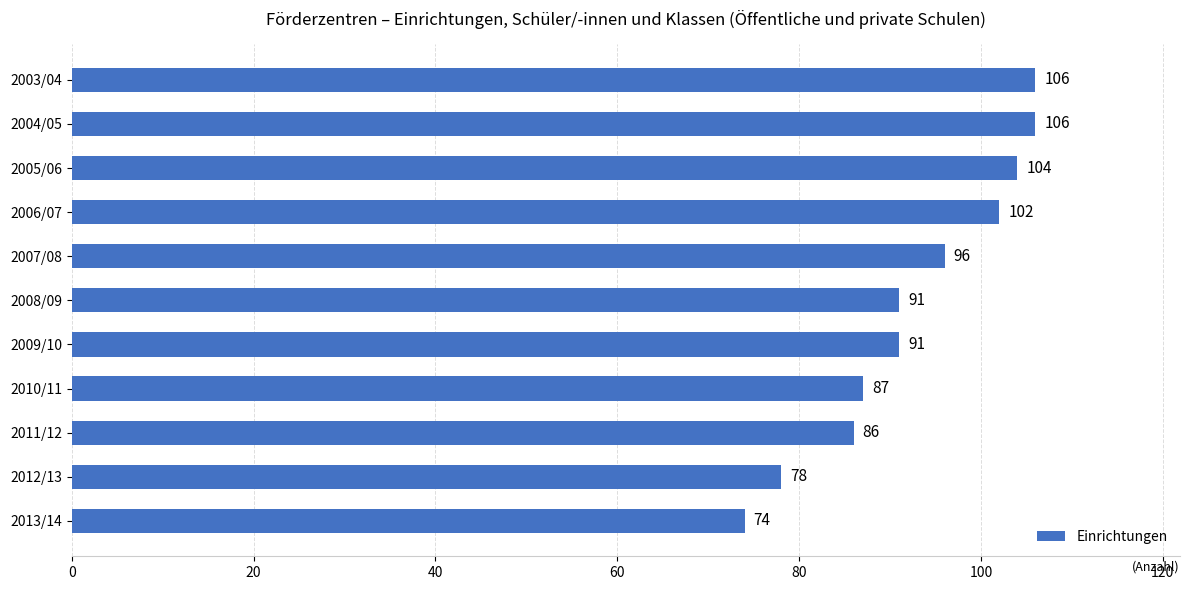

What is the maximum value shown in the chart?

106